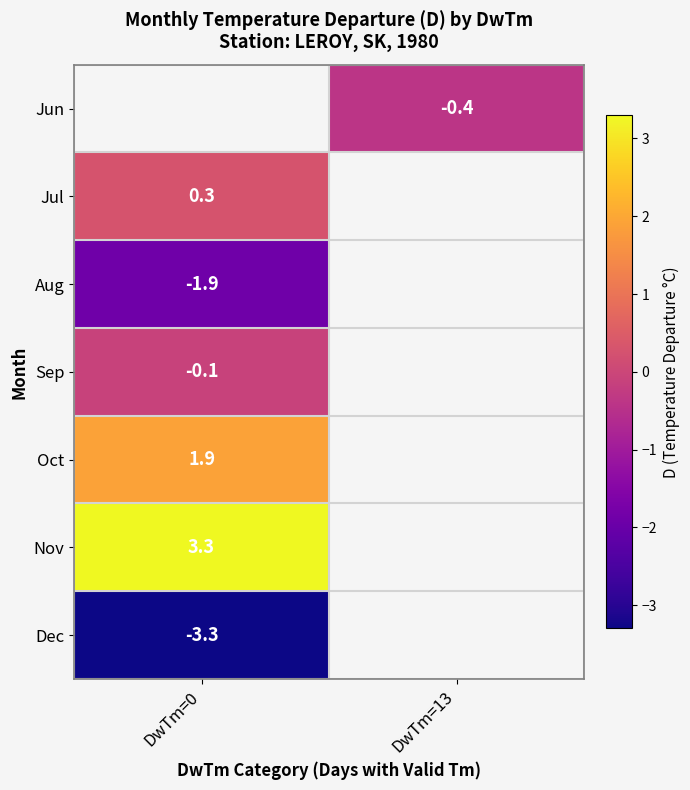

Is it true that Jun equals -0.7 at DwTm=13?

False